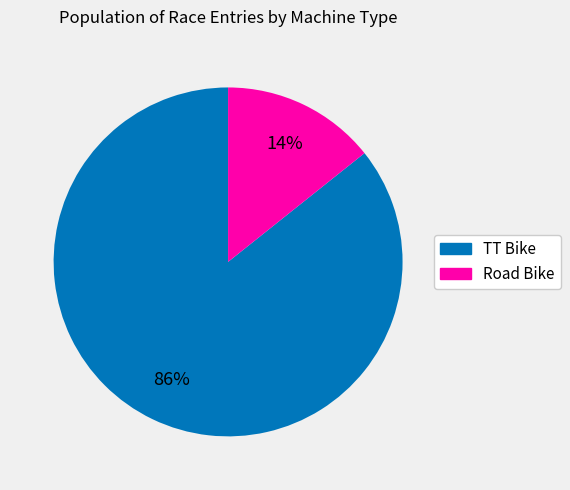

What is the ratio of the value at Road Bike to the value at TT Bike?

0.2